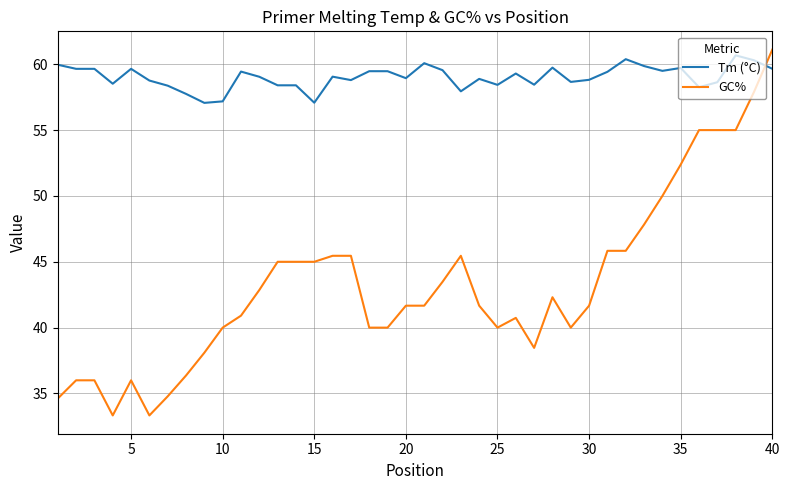

How many categories are shown in the chart?

40